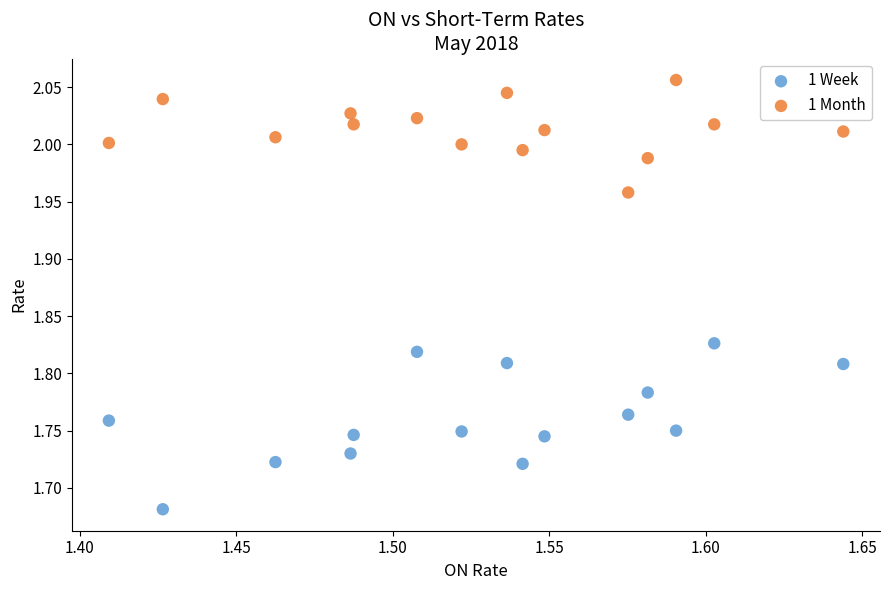

Which series contains the highest Y value?

1 Month